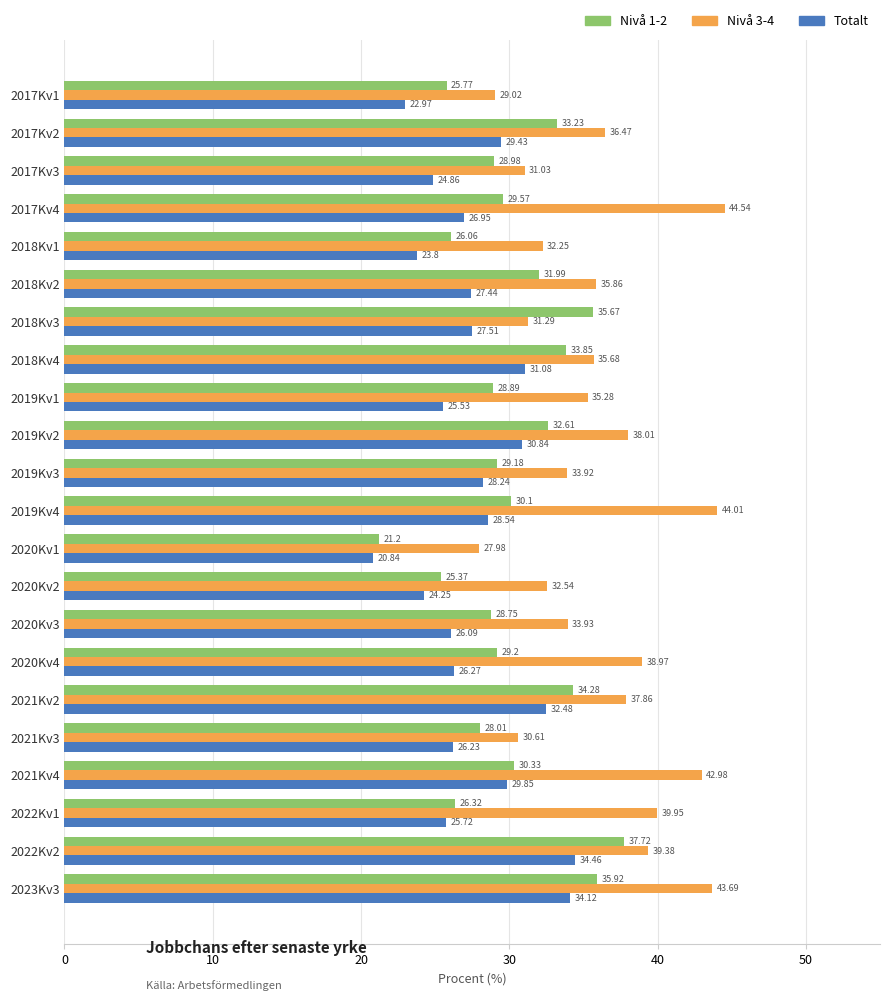

Which category has the highest value across all series?

2017Kv4